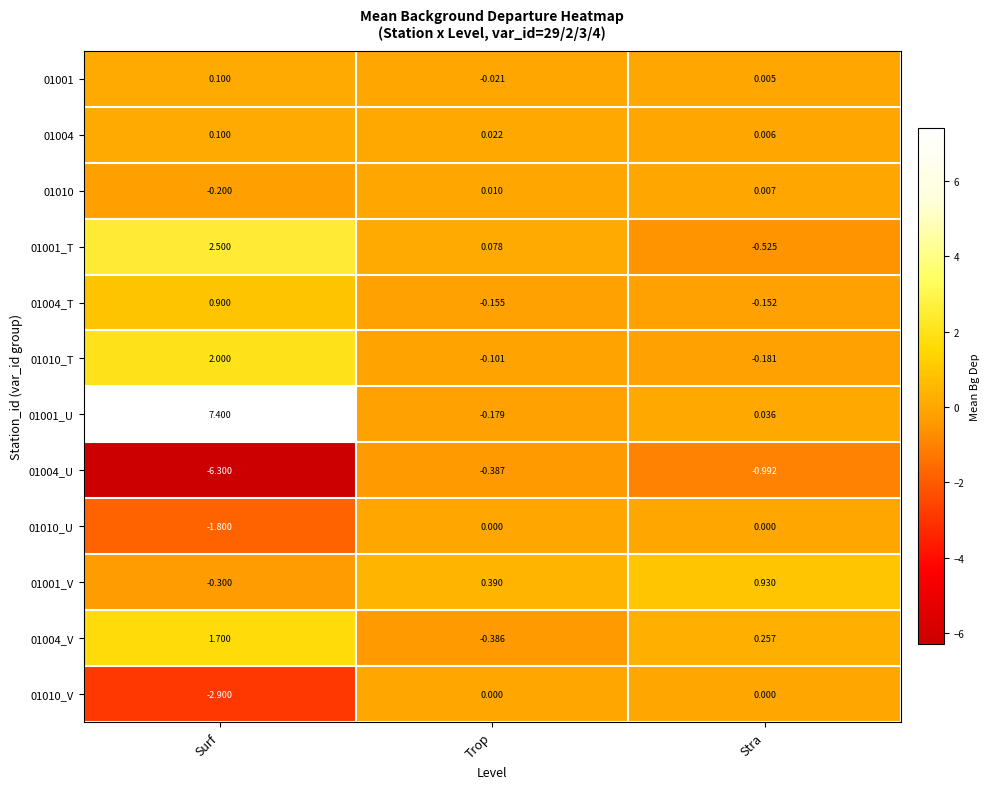

How many series are shown in this chart?

12